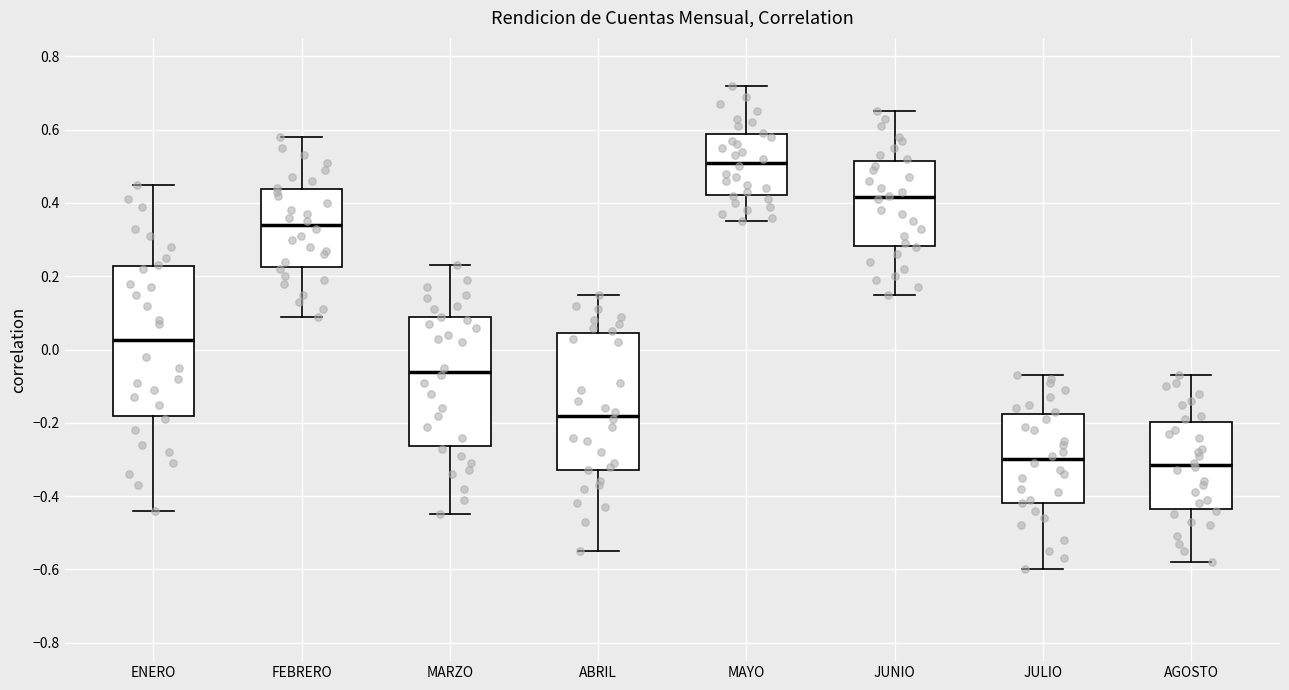

Reading left to right, read every box against the y-axis: the position of its median line, the range the box covers, and the ends of its whiskers. The values are not printed on the chart, so give them approximately, as read against the axis.

ENERO: median 0.02, box -0.18 to 0.22, whiskers -0.44 to 0.46
FEBRERO: median 0.34, box 0.22 to 0.44, whiskers 0.10 to 0.58
MARZO: median -0.06, box -0.26 to 0.08, whiskers -0.44 to 0.24
ABRIL: median -0.18, box -0.32 to 0.04, whiskers -0.54 to 0.16
MAYO: median 0.52, box 0.42 to 0.58, whiskers 0.36 to 0.72
JUNIO: median 0.42, box 0.28 to 0.52, whiskers 0.16 to 0.66
JULIO: median -0.30, box -0.42 to -0.18, whiskers -0.60 to -0.06
AGOSTO: median -0.32, box -0.44 to -0.20, whiskers -0.58 to -0.06